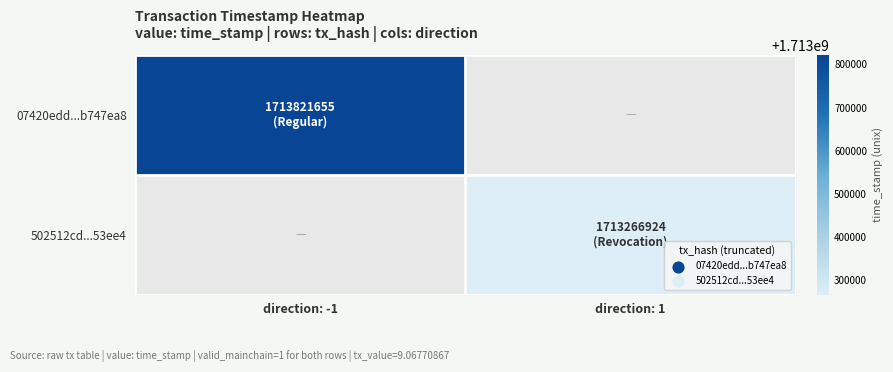

List the series in order of their overall mean, highest first.

07420edd...b747ea8, 502512cd...53ee4